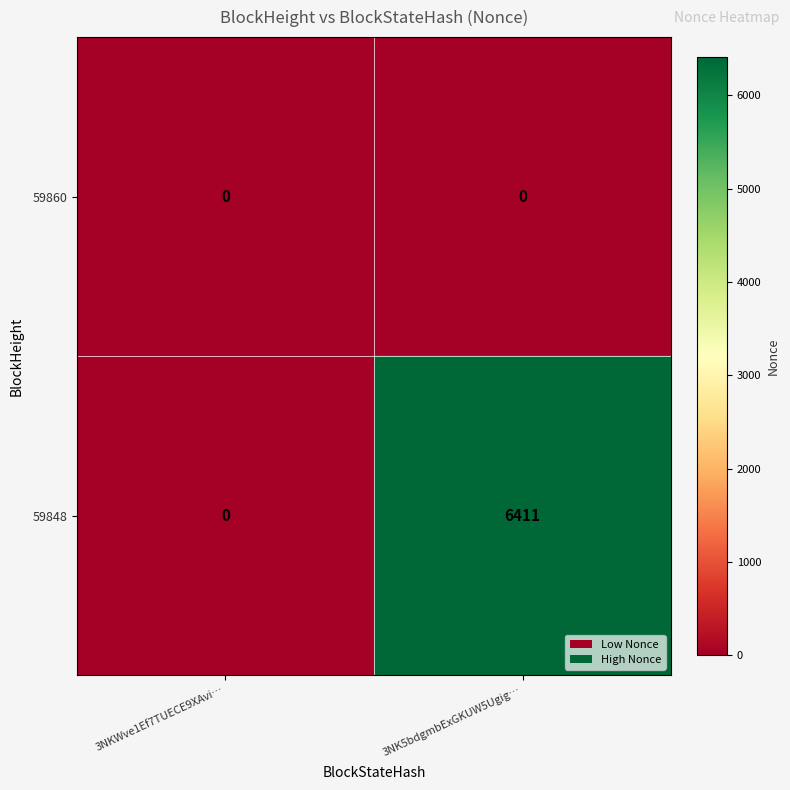

What is the maximum value shown in the chart?

6411